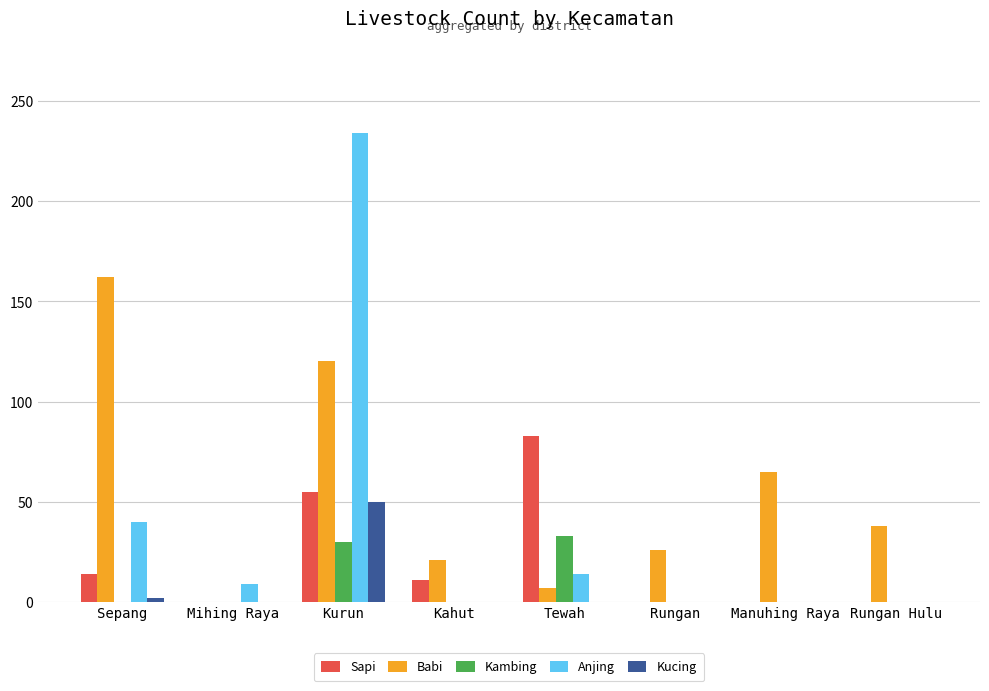

What is the sum of all Babi values?

439